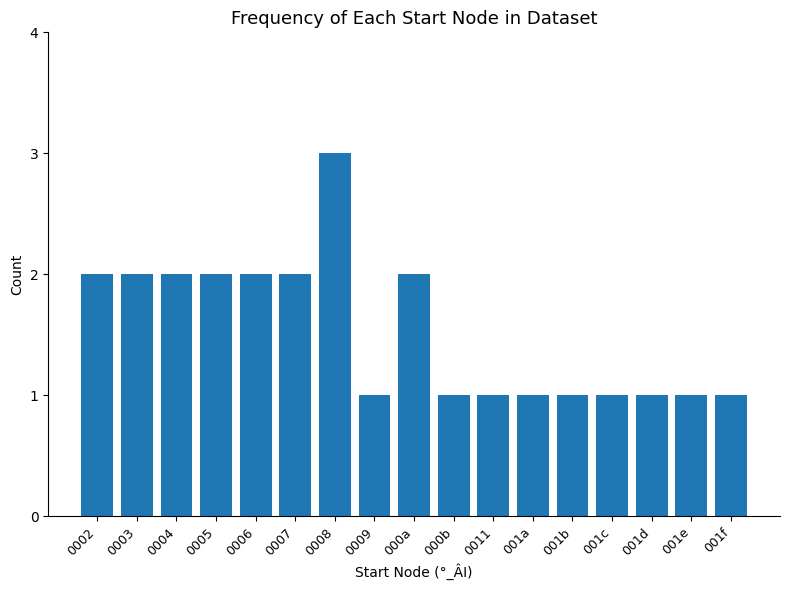

What is the sum of the values at 0002 and 001d?

3